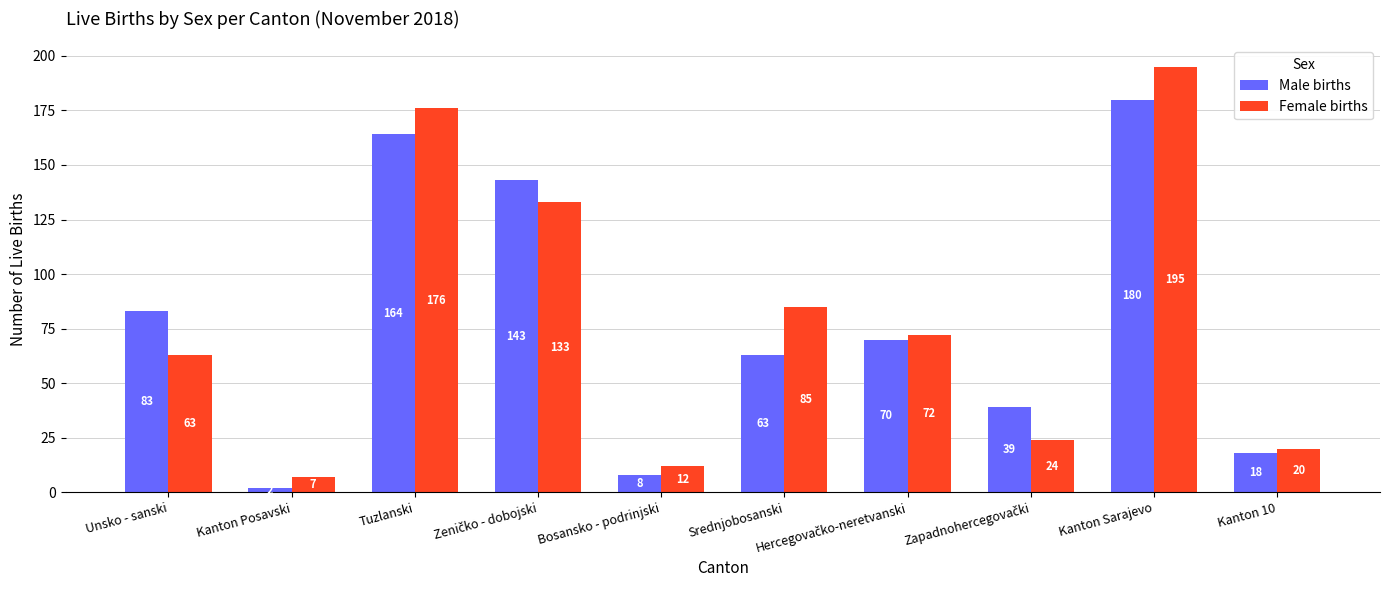

True or false: Male births has a value of 125 at Unsko - sanski.

False